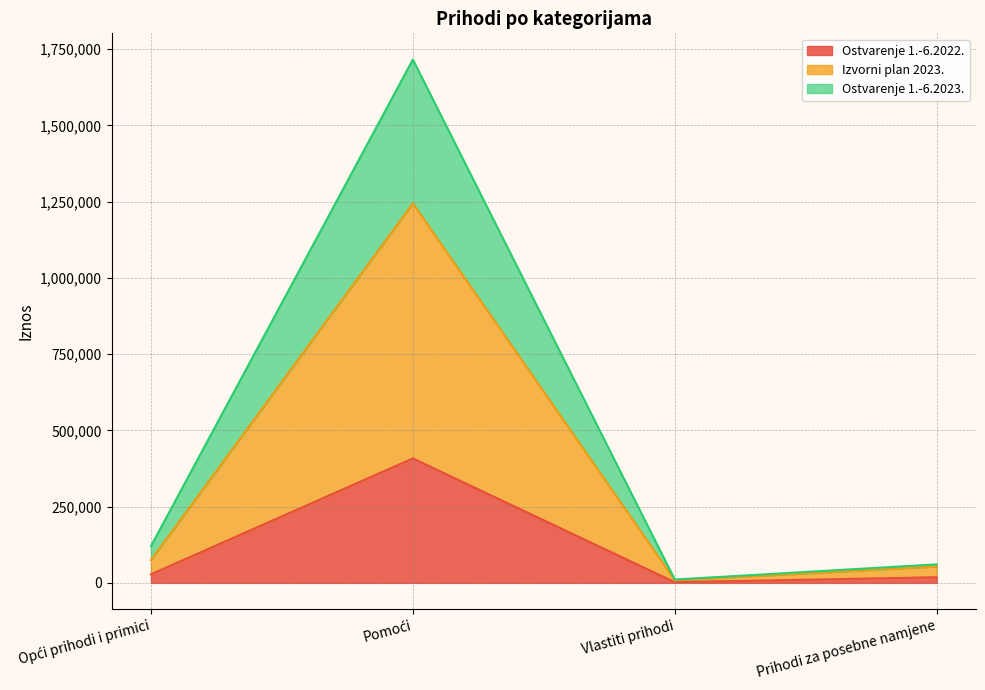

What is the minimum value shown in the chart?

2229.0